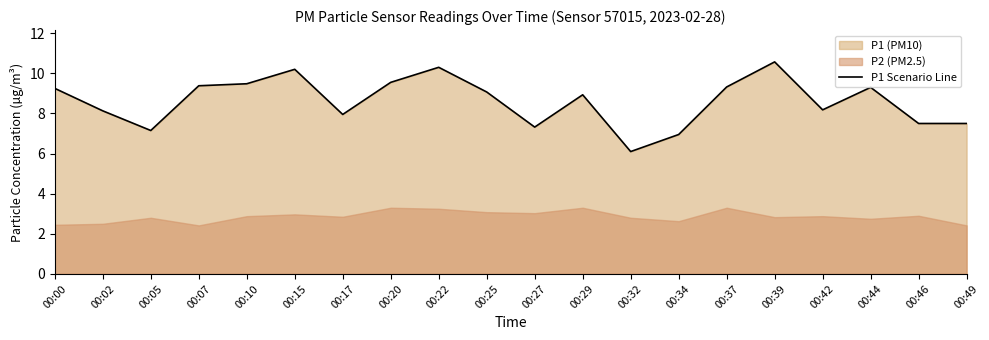

Is it true that the value at 00:44 is 13.8?

False